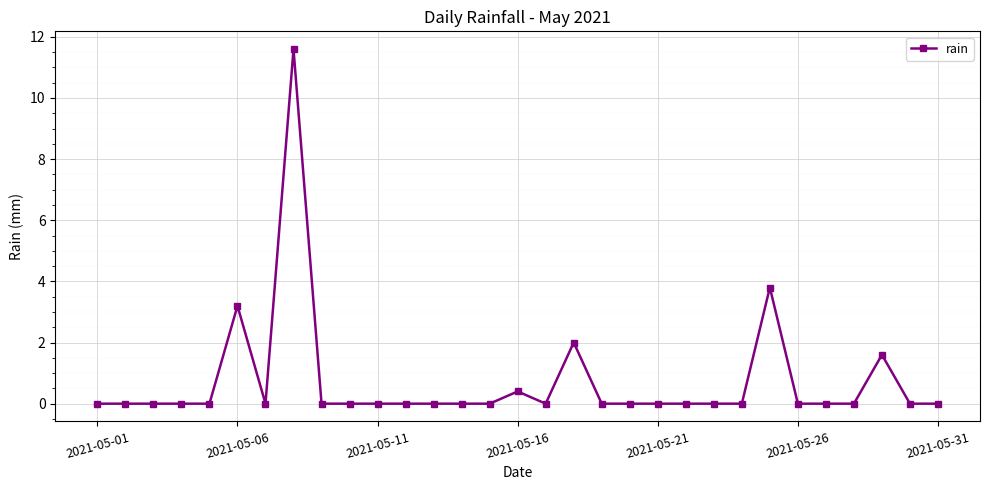

True or false: there are more than 0 points higher than both neighbors.

True